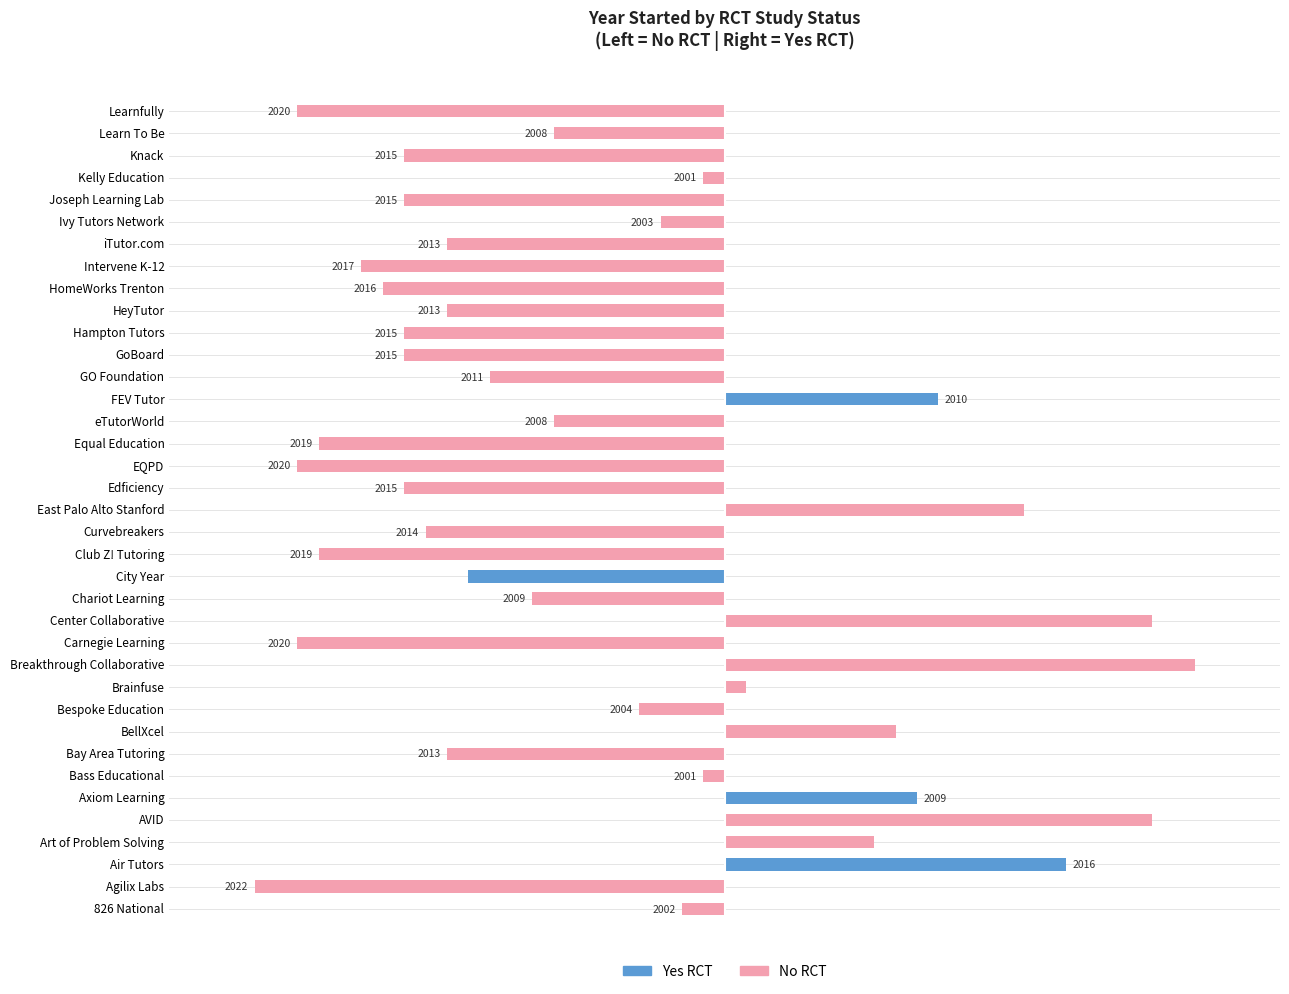

True or false: Yes RCT has a value of -16 at 826 National.

False